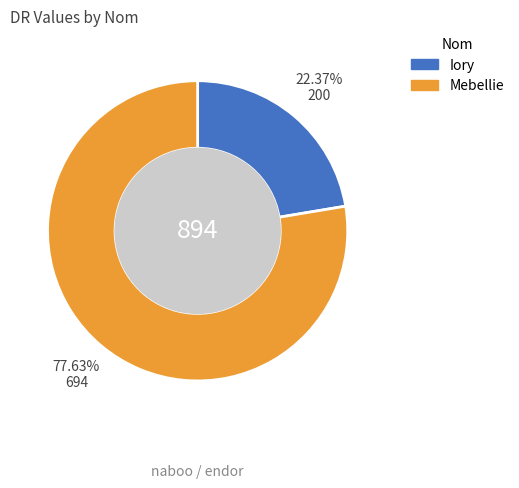

Approximately how many times larger is the value at Mebellie compared to Iory?

3.5